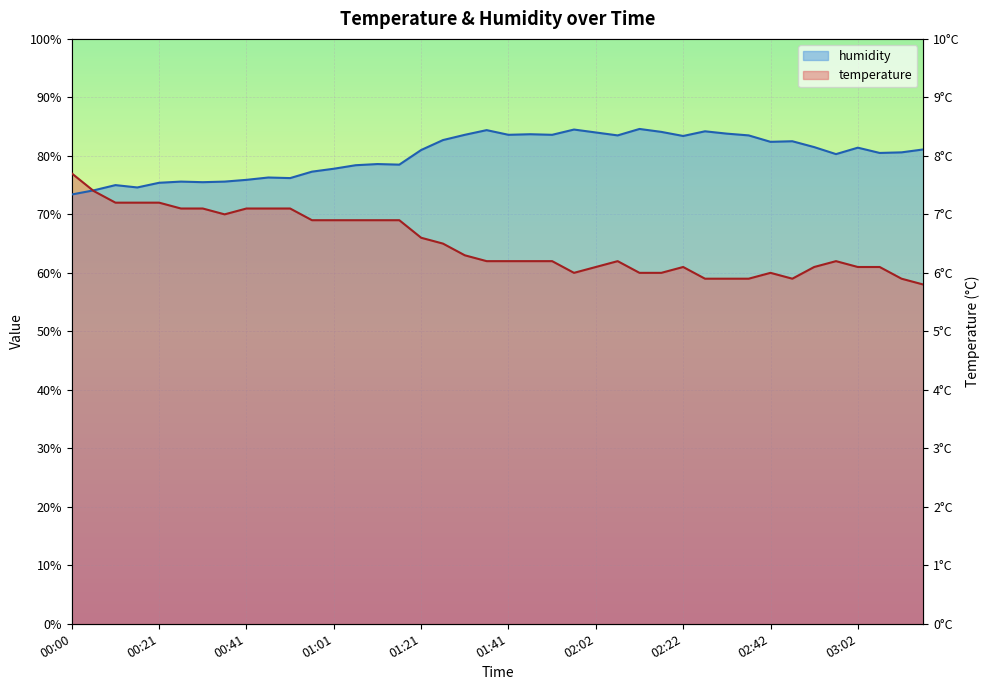

Count the number of data series in this chart.

2